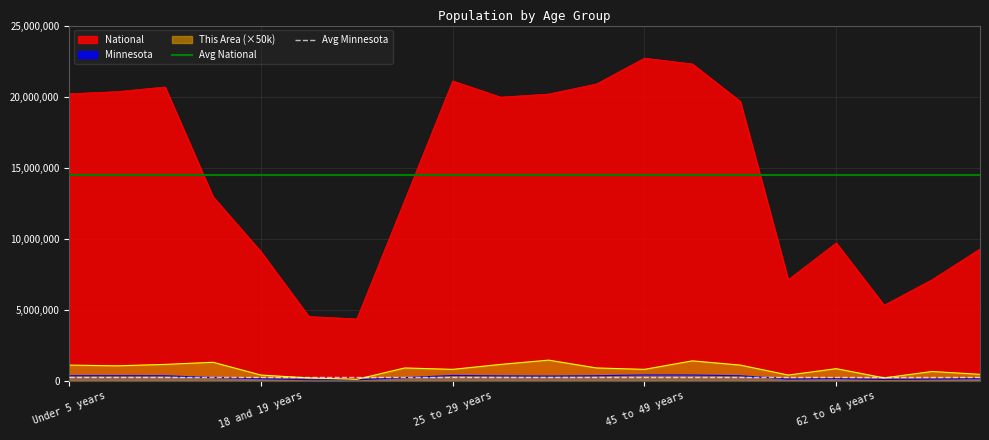

What is the maximum value for National?

22708591